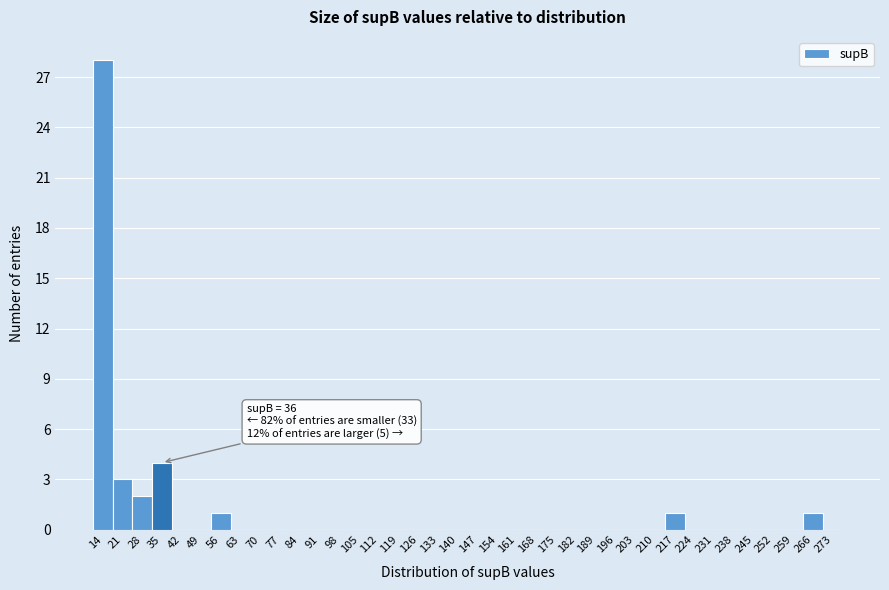

Where is the data nearest to the value 14?

35